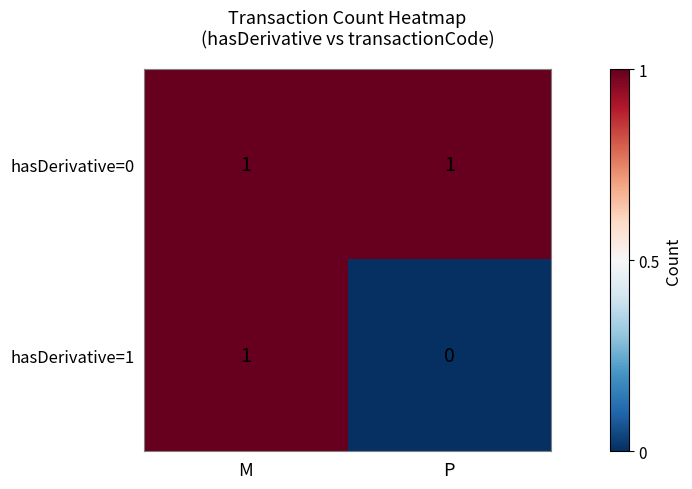

Reading left to right, list all the values displayed in this chart.

hasDerivative=0: M=1	P=1
hasDerivative=1: M=1	P=0